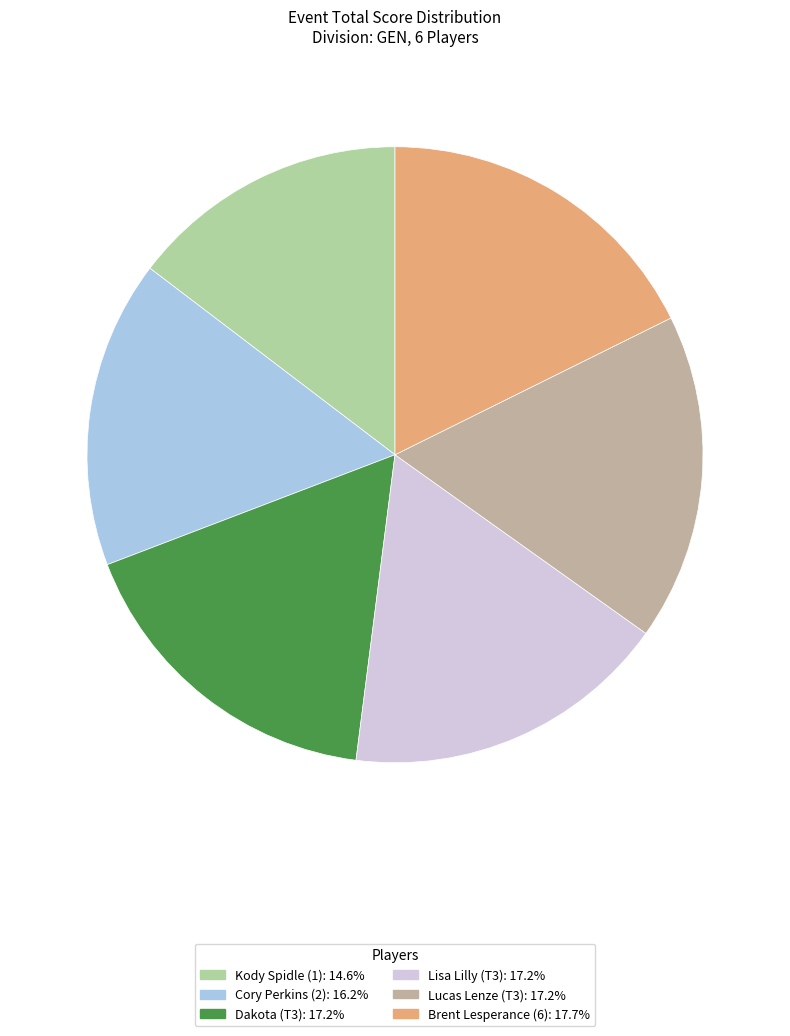

Is it true that Dakota (T3) is 30% of the pie?

False